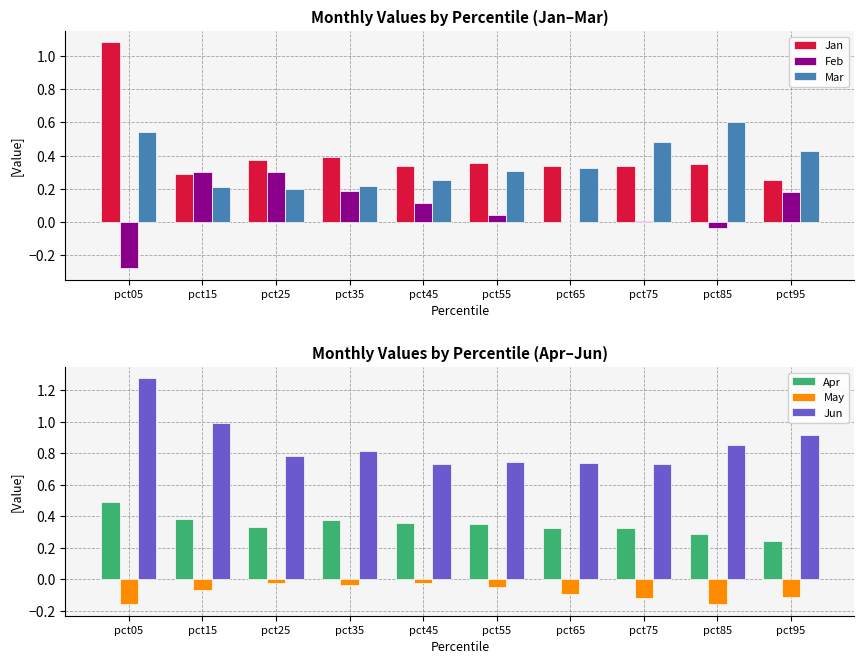

Reading right to left, list all the values displayed in this chart.

Jan: pct95=0.3	pct85=0.4	pct75=0.3	pct65=0.3	pct55=0.4	pct45=0.3	pct35=0.4	pct25=0.4	pct15=0.3	pct05=1.1
Feb: pct95=0.2	pct85=-0.0	pct75=0.0	pct65=0.0	pct55=0.0	pct45=0.1	pct35=0.2	pct25=0.3	pct15=0.3	pct05=-0.3
Mar: pct95=0.4	pct85=0.6	pct75=0.5	pct65=0.3	pct55=0.3	pct45=0.3	pct35=0.2	pct25=0.2	pct15=0.2	pct05=0.5
Apr: pct95=0.2	pct85=0.3	pct75=0.3	pct65=0.3	pct55=0.3	pct45=0.4	pct35=0.4	pct25=0.3	pct15=0.4	pct05=0.5
May: pct95=-0.1	pct85=-0.2	pct75=-0.1	pct65=-0.1	pct55=-0.1	pct45=-0.0	pct35=-0.0	pct25=-0.0	pct15=-0.1	pct05=-0.2
Jun: pct95=0.9	pct85=0.8	pct75=0.7	pct65=0.7	pct55=0.7	pct45=0.7	pct35=0.8	pct25=0.8	pct15=1.0	pct05=1.3